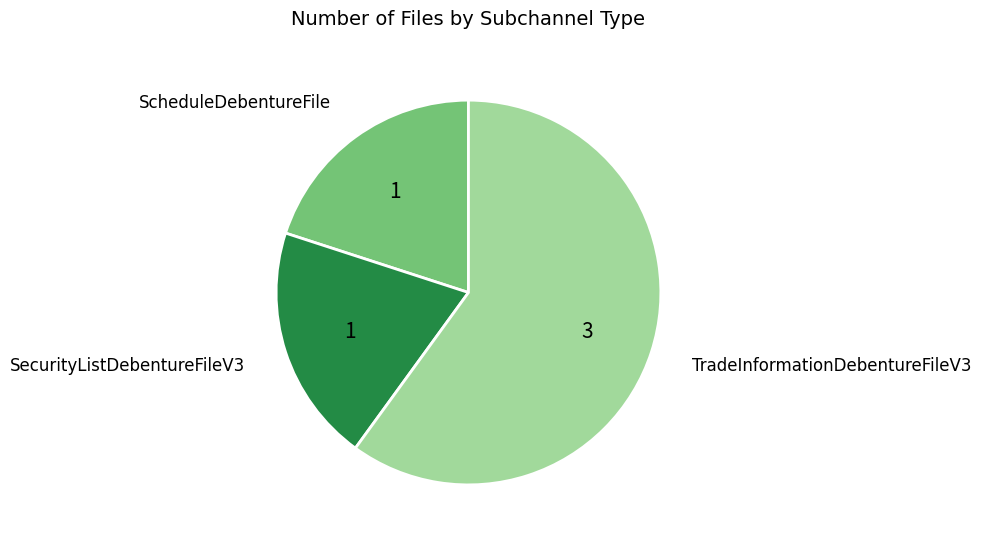

Count the number of slices in the pie.

3